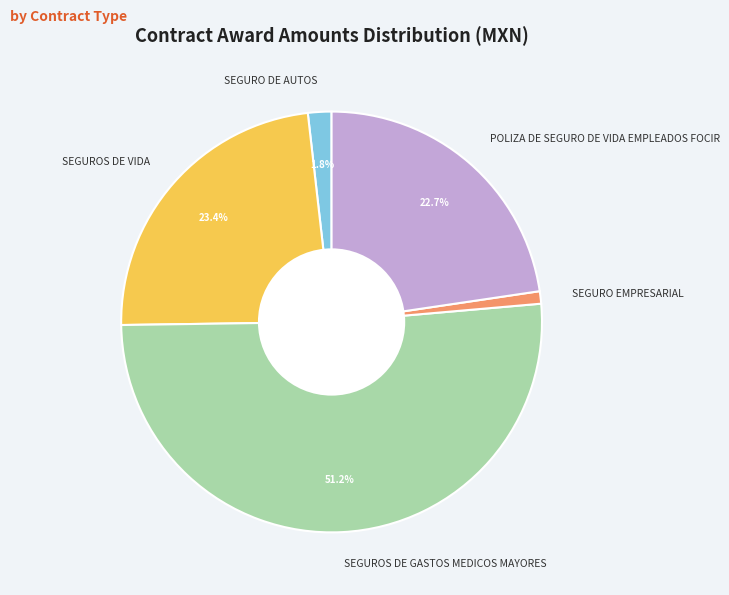

Which slice is the smallest?

SEGURO EMPRESARIAL